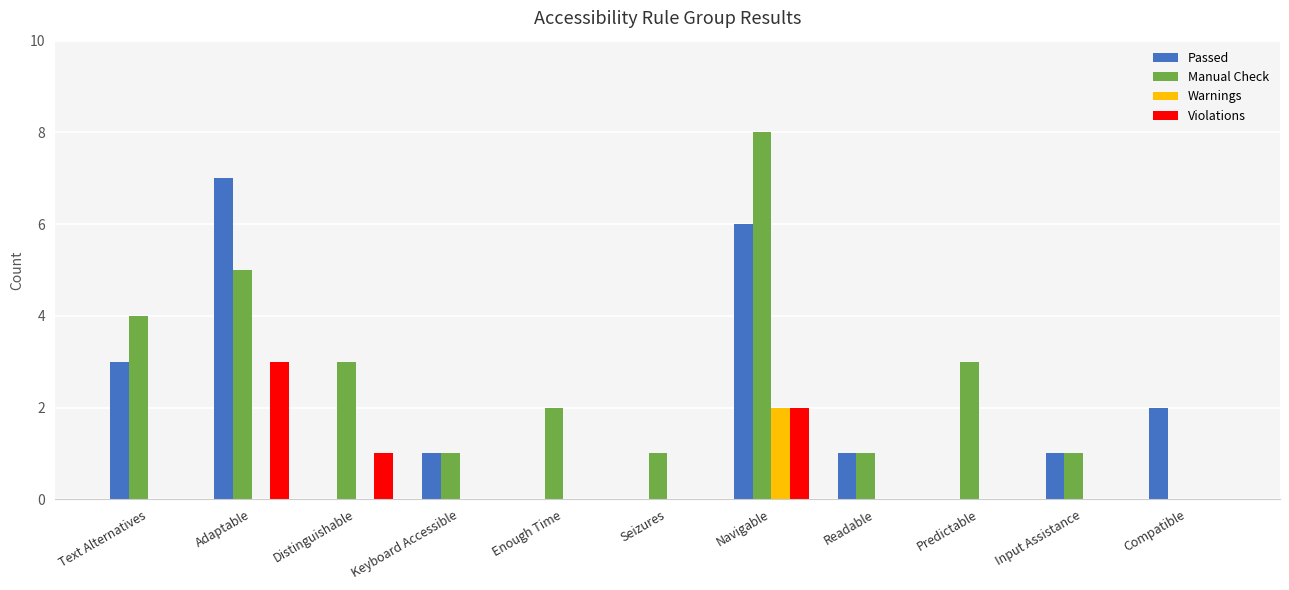

How many data points does each series have?

11